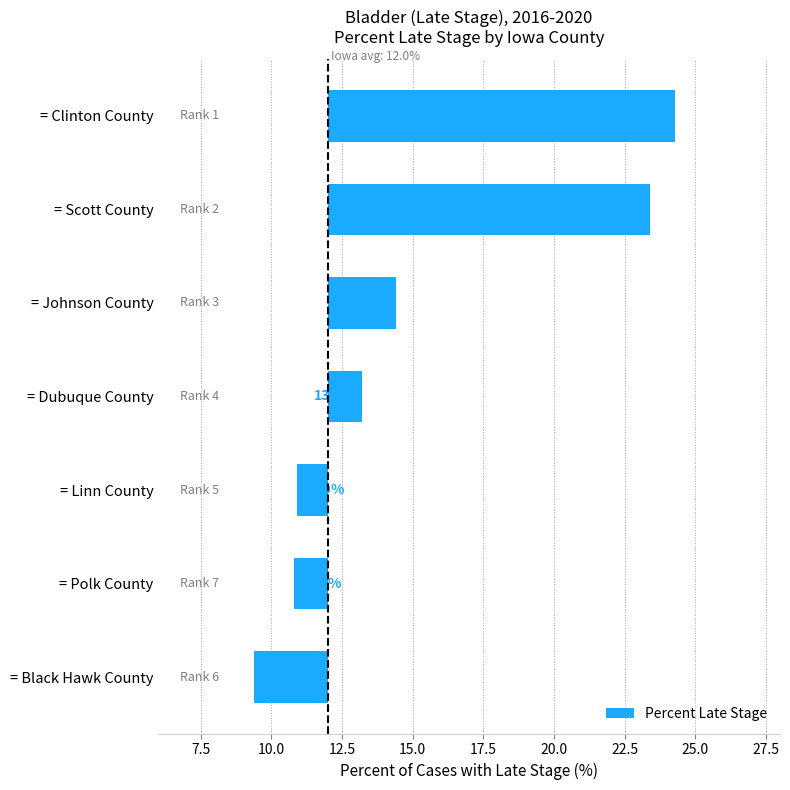

How many series are shown in this chart?

1